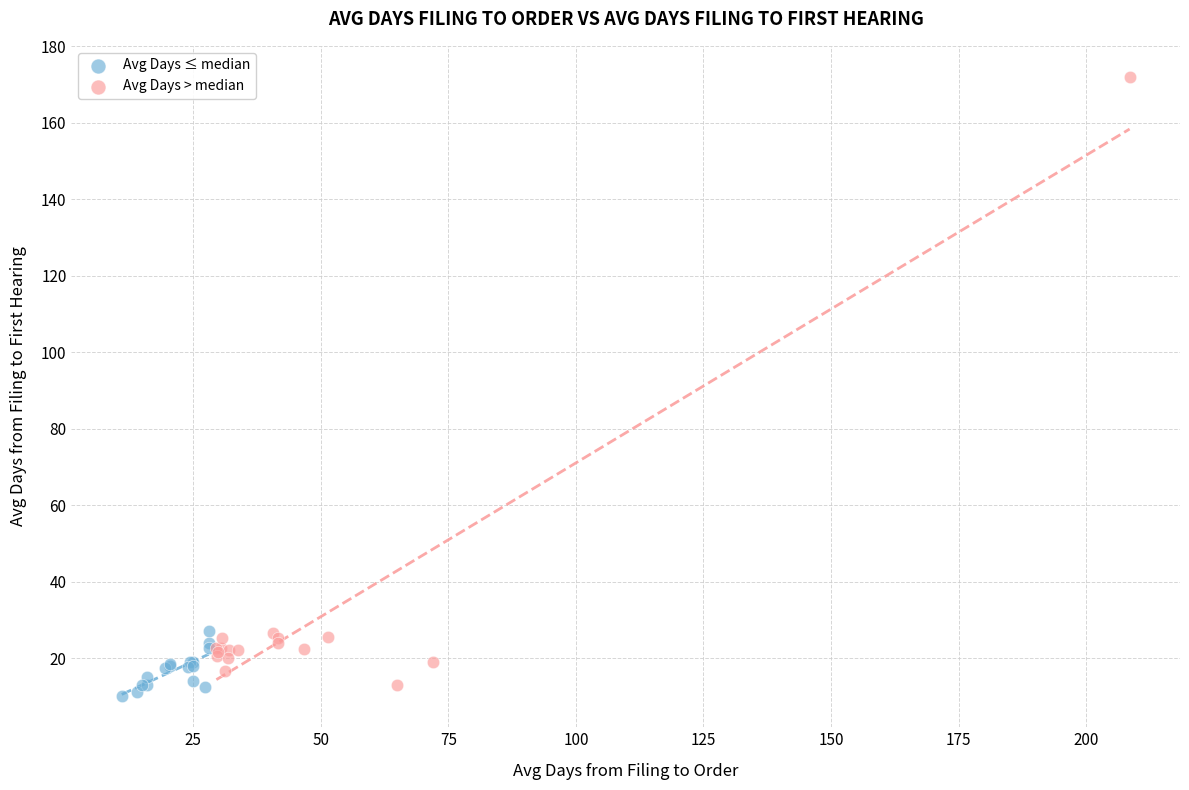

What are all the series names shown in the legend?

Avg Days ≤ median, Avg Days > median